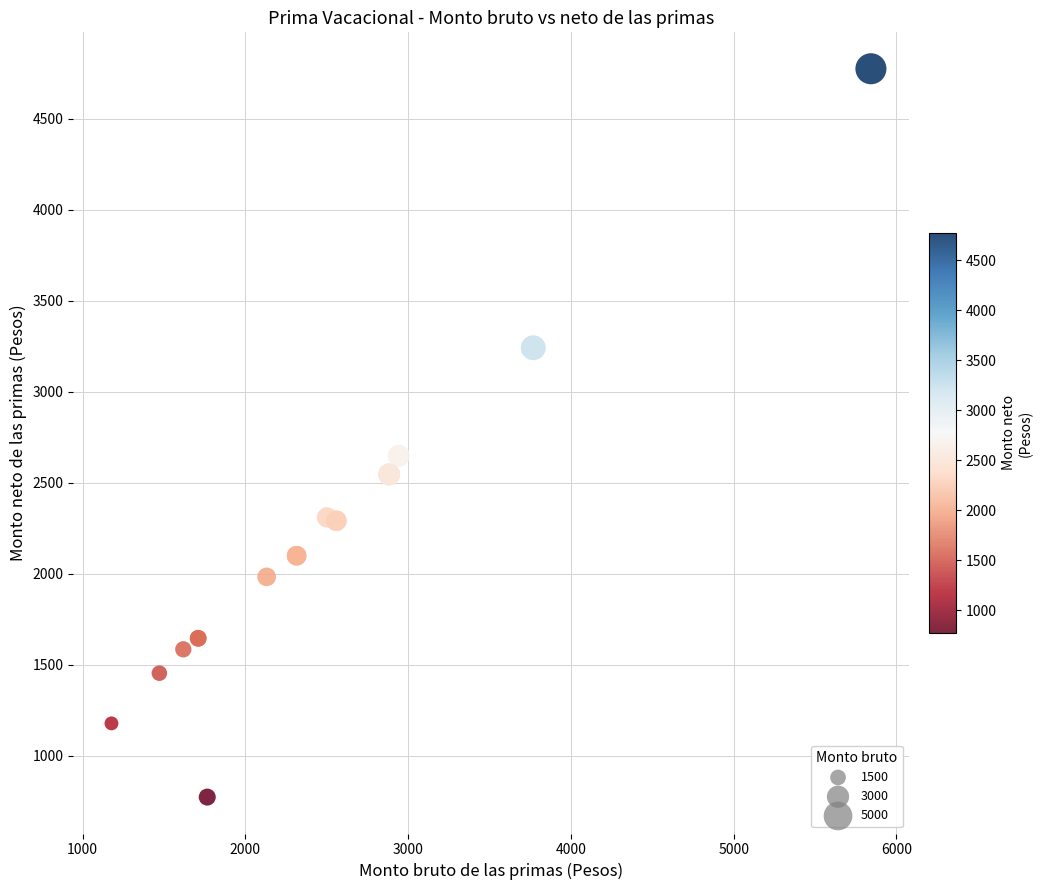

What Y value in the scatter plot is closest to 2773?

2648.7